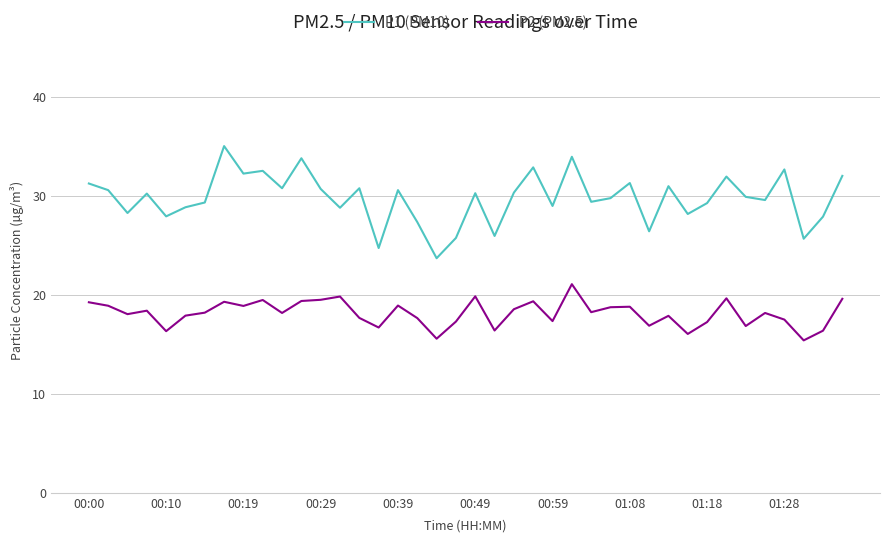

List the series in order of their peak value, highest first.

P1 (PM10), P2 (PM2.5)